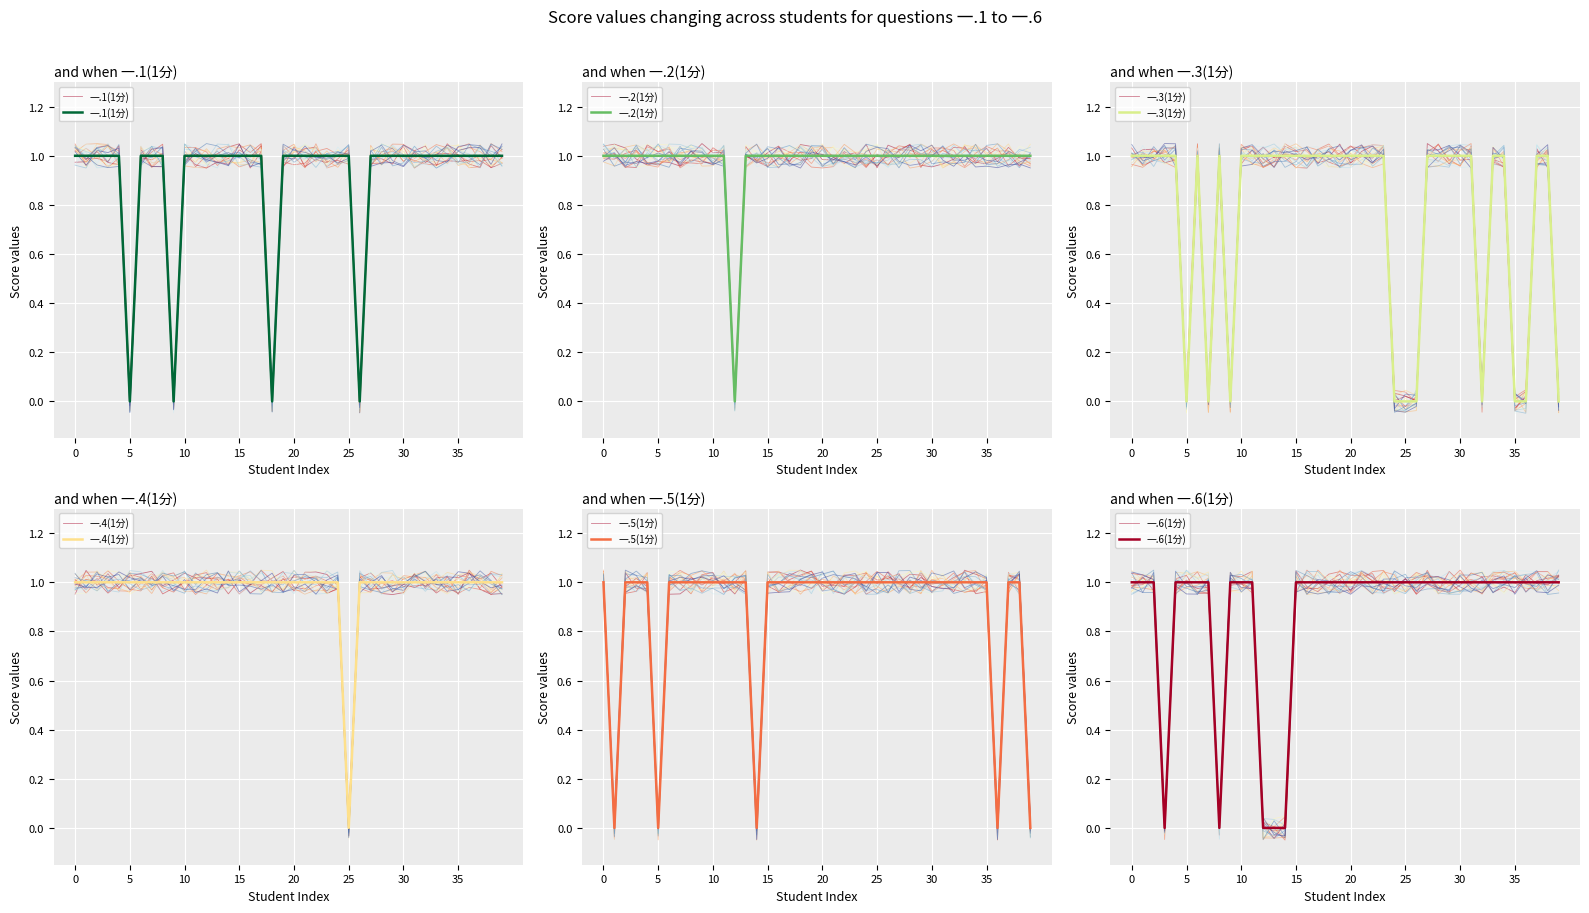

Is this an area chart (filled region under the line)?

No